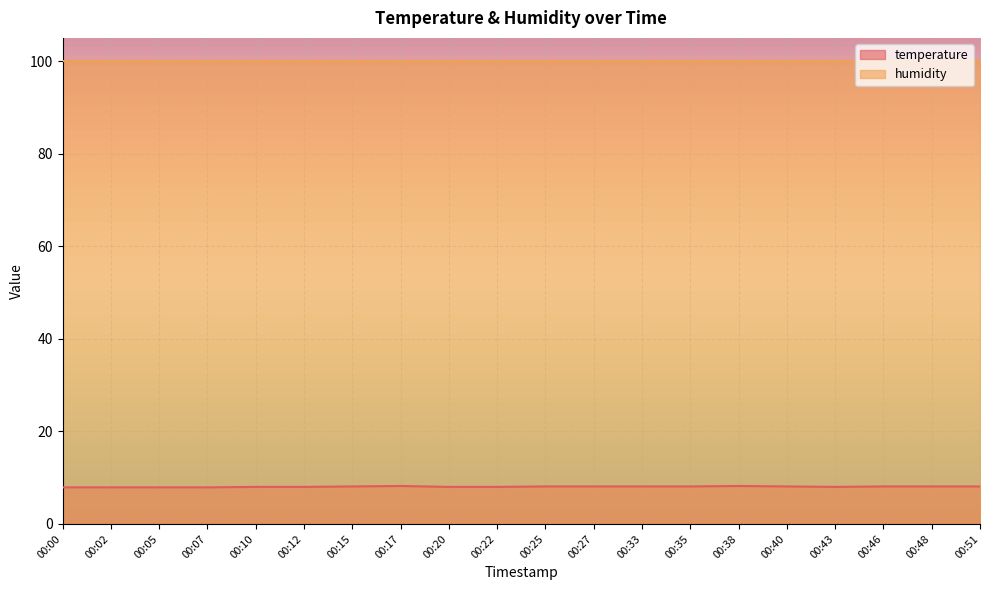

Which category has the highest value across all series?

00:17